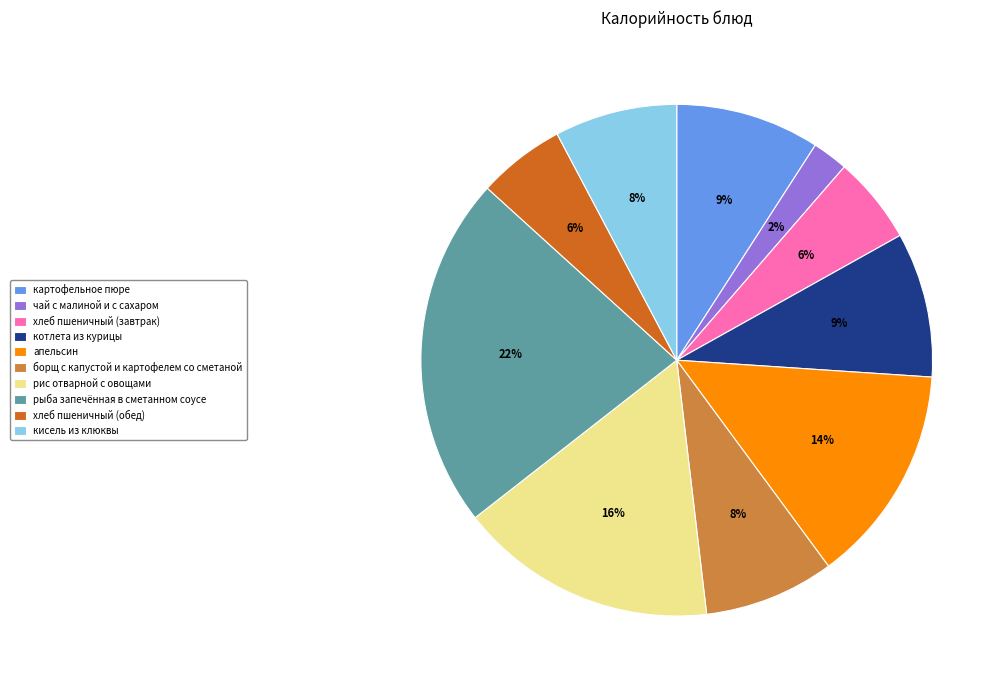

Count the number of slices in the pie.

10